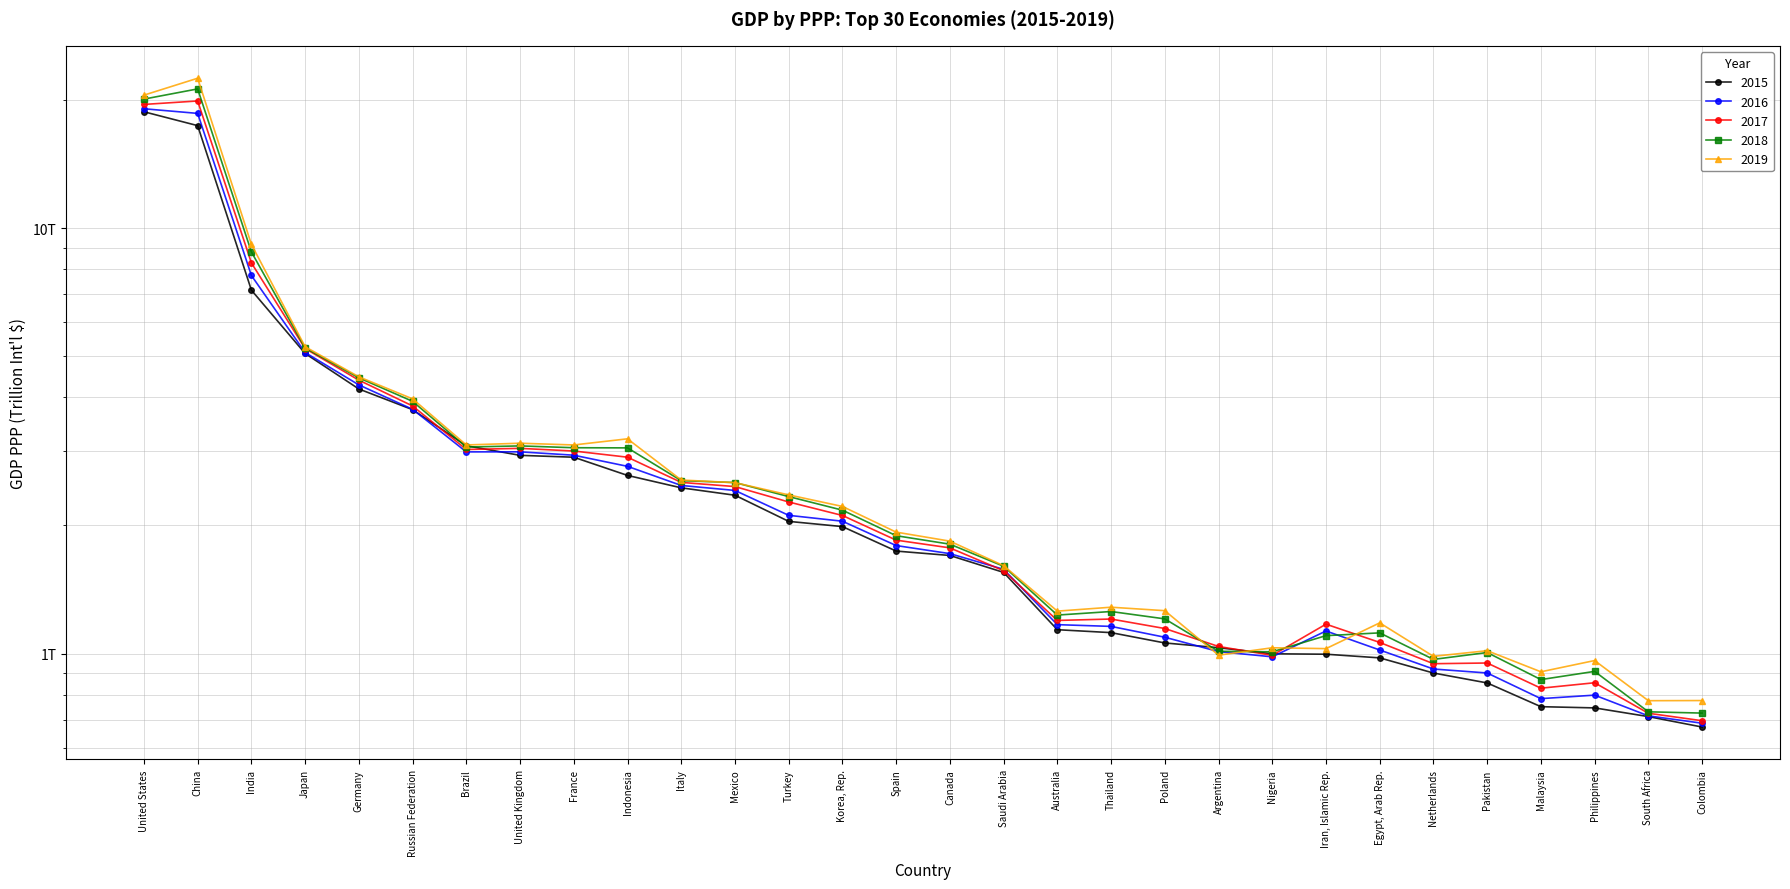

How many data points in 2018 are above 1?

25